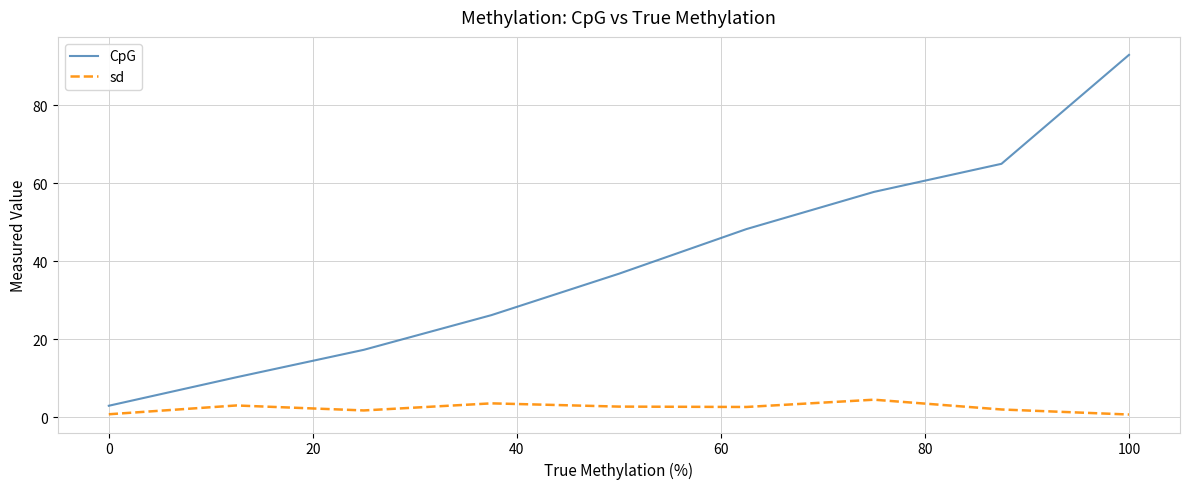

Which series has the largest total across all categories?

CpG